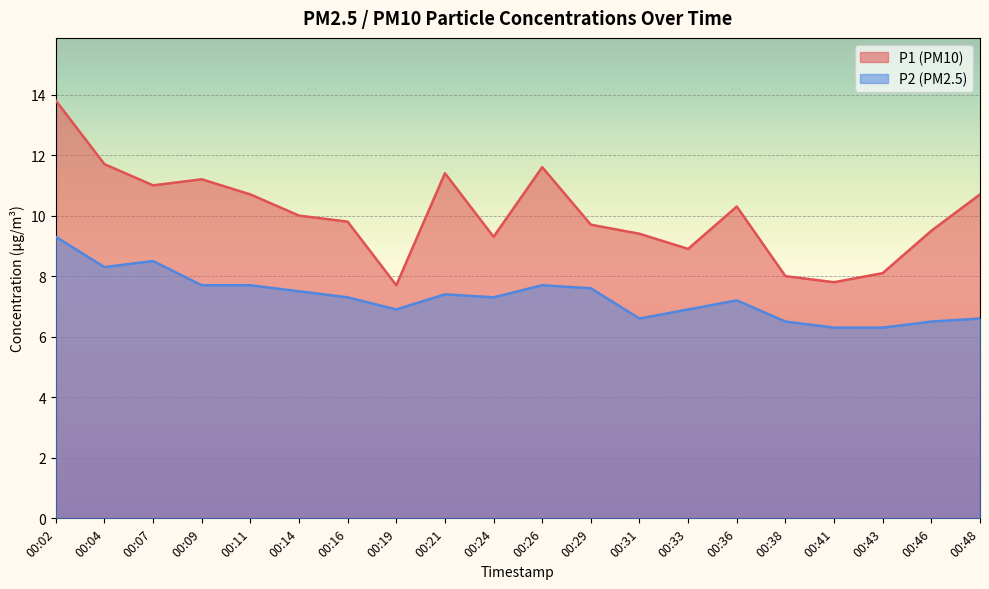

Count the number of data series in this chart.

2